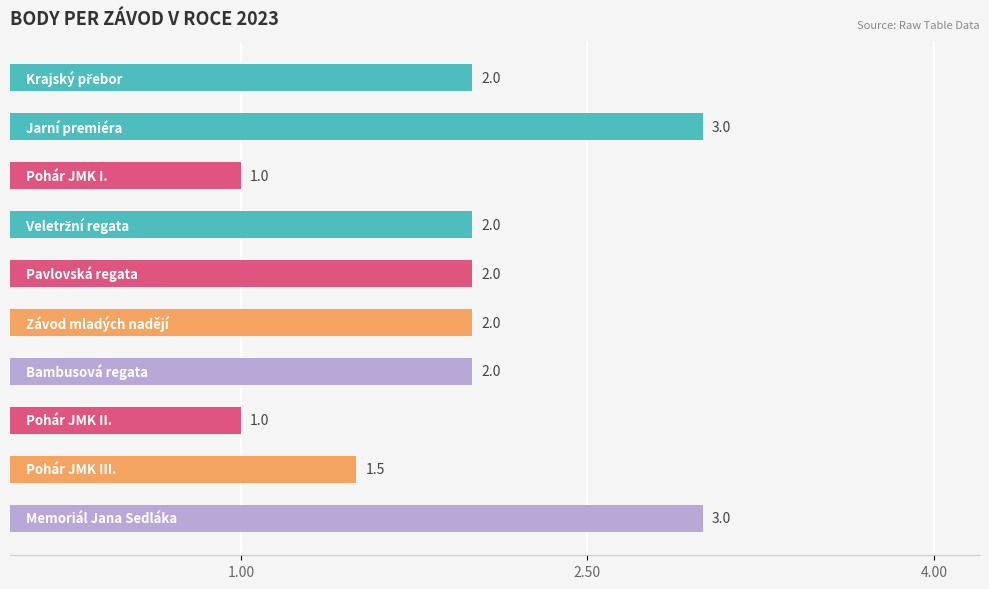

What is the minimum value shown in the chart?

1.0